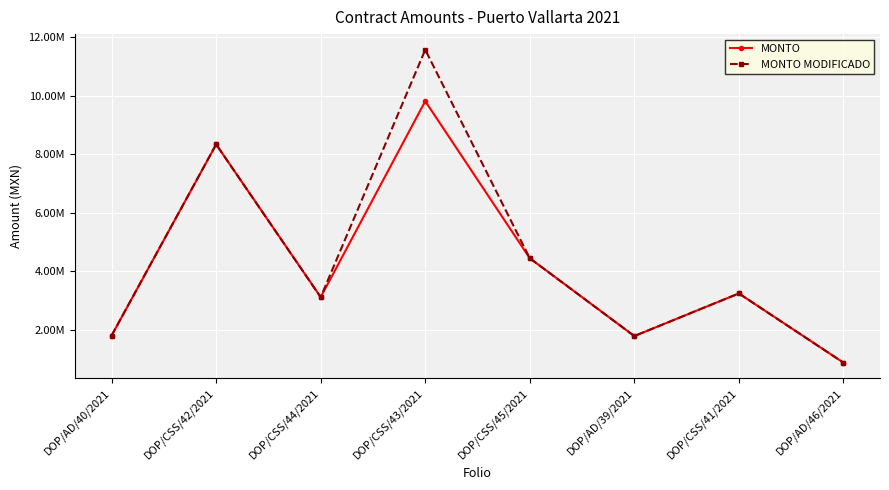

At which category does MONTO reach its first local valley?

DOP/CSS/44/2021